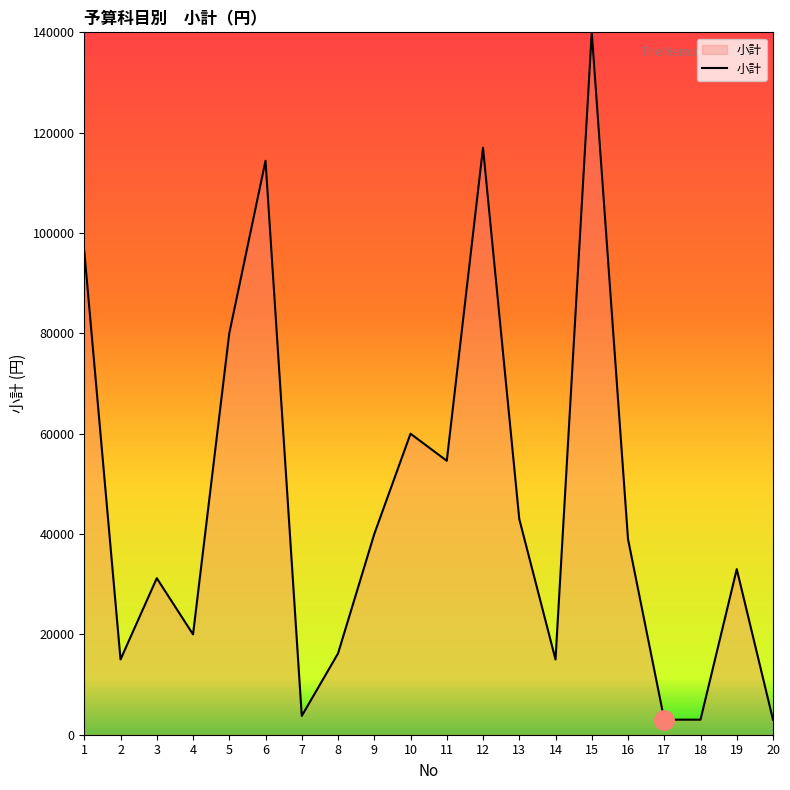

The chart shows a value of 3750 at 7. True or false?

True